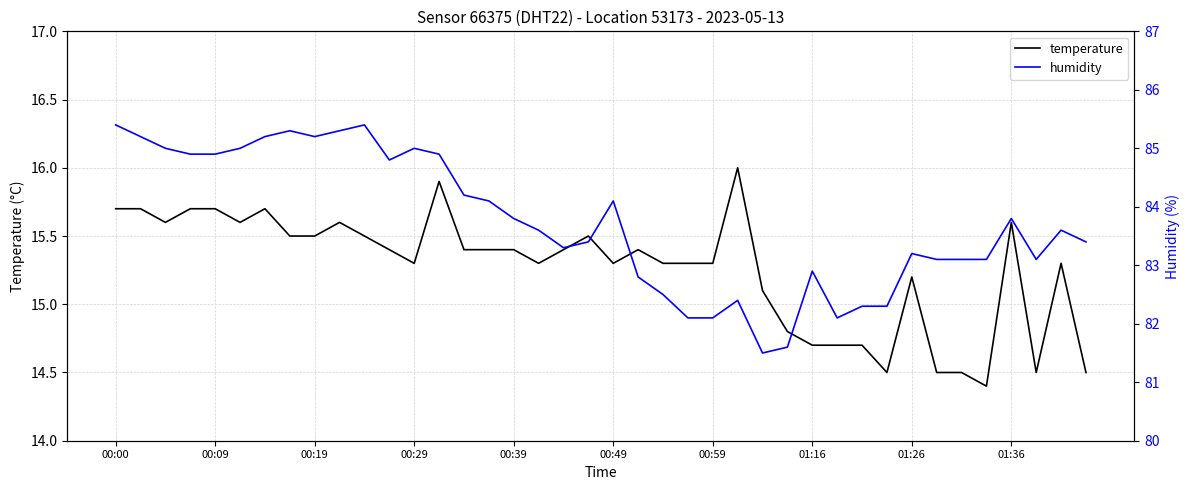

What is the value of the temperature point at the 31st from the left?

14.7